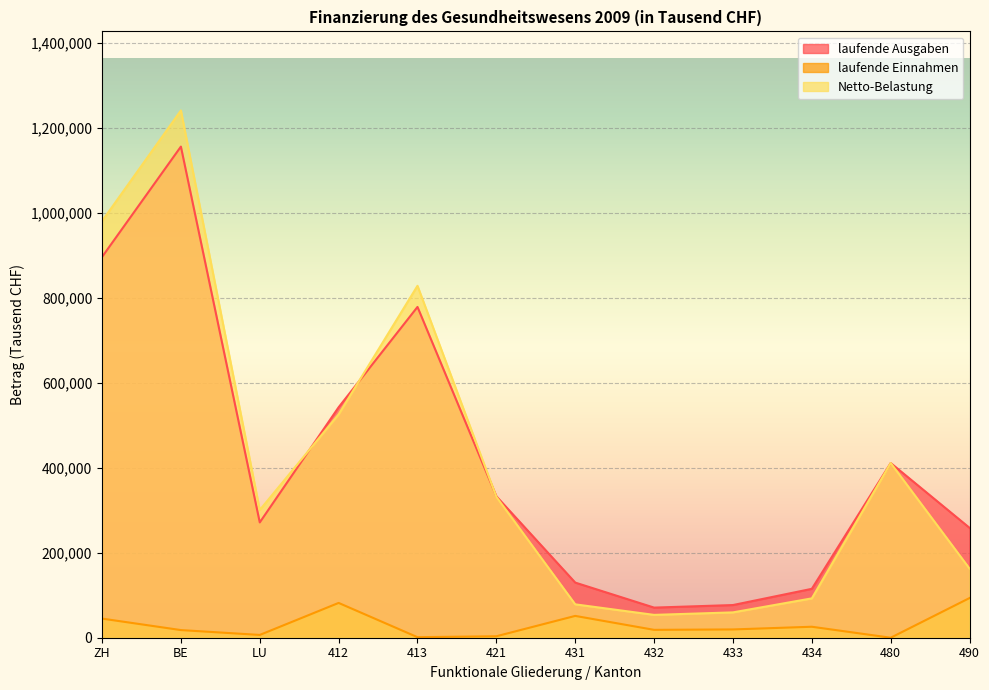

What is the maximum value for laufende Einnahmen?

93388.1